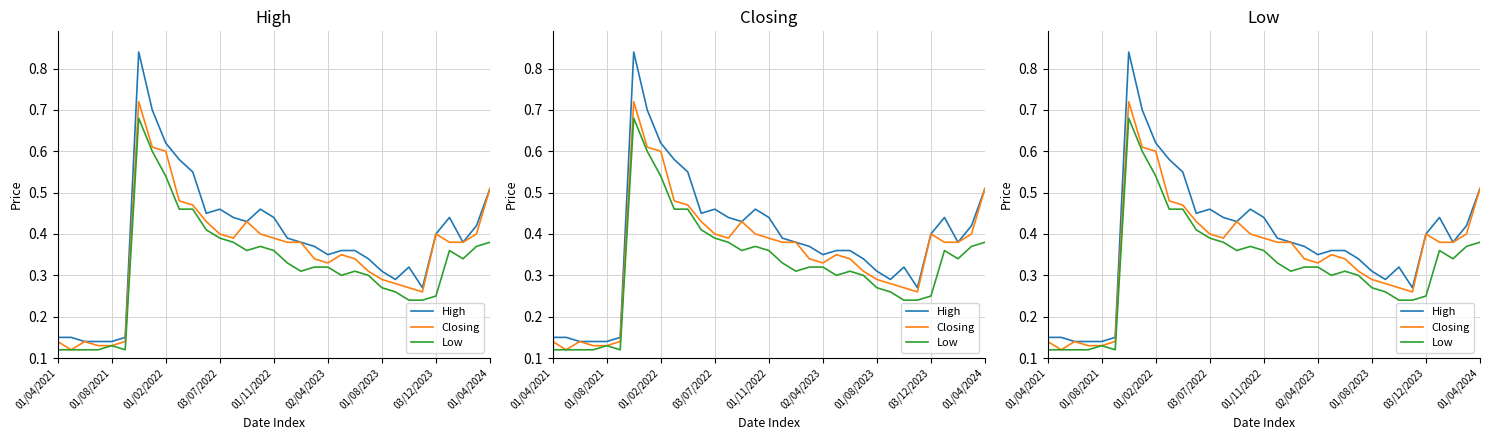

Does the chart display data point markers on the line(s)?

No